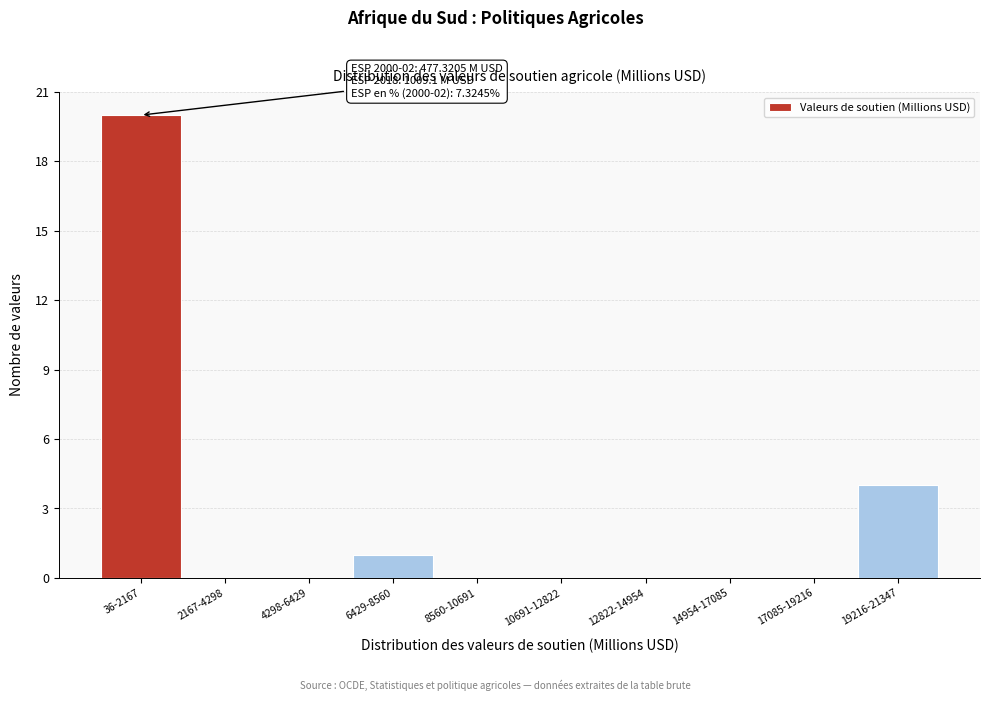

Reading right to left, transcribe all the data shown in this chart.

19216-21347=4	17085-19216=0	14954-17085=0	12822-14954=0	10691-12822=0	8560-10691=0	6429-8560=1	4298-6429=0	2167-4298=0	36-2167=20